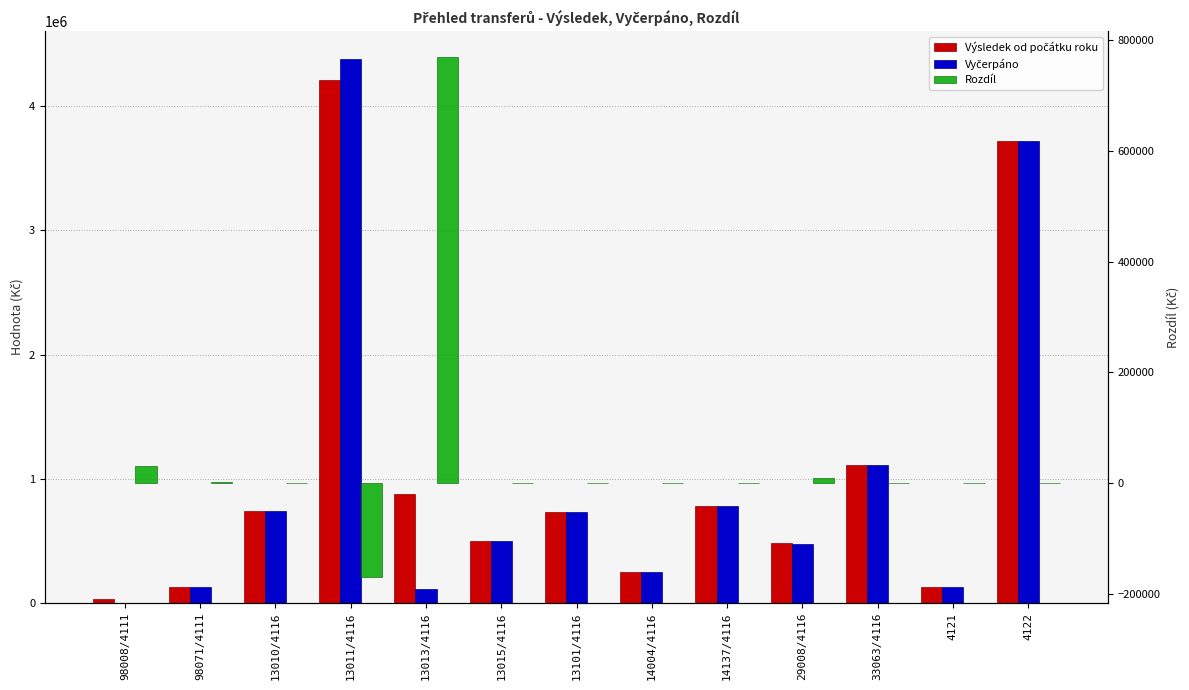

At which label is Vyčerpáno closest to 2191768?

33063/4116